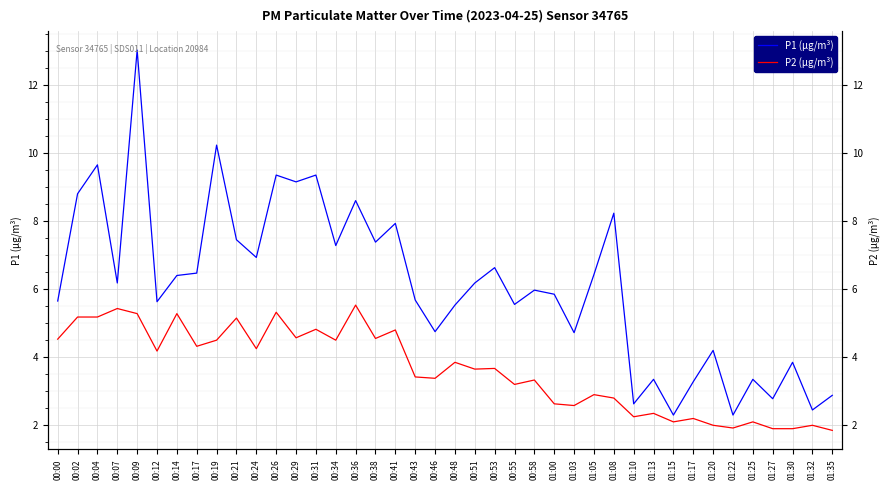

What is the value of the P2 (µg/m³) point at the 38th from the left?

1.9